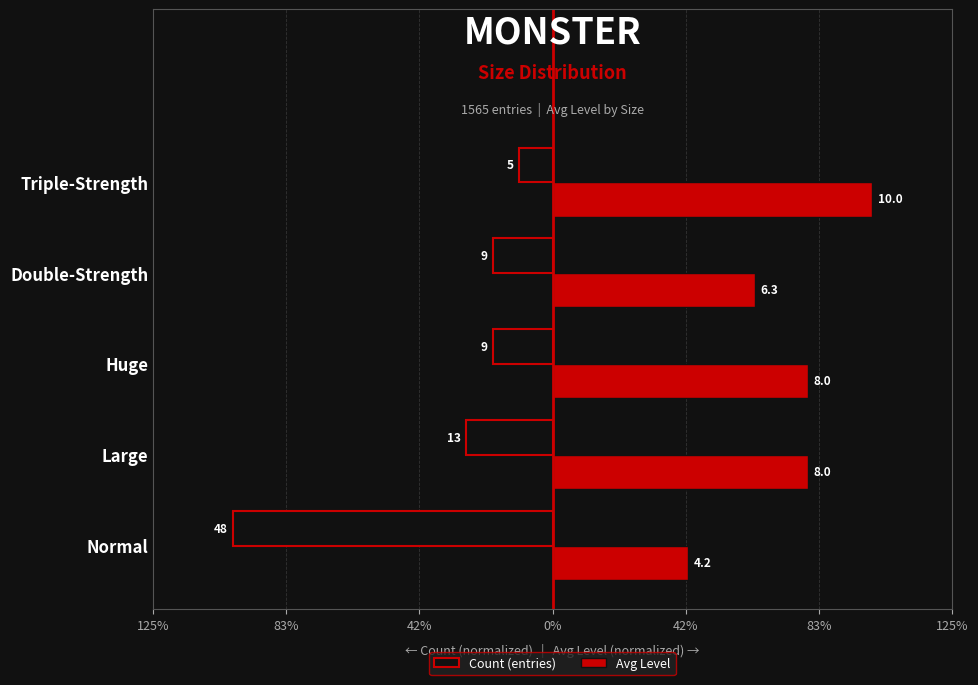

What are all the series names shown in the legend?

Count (entries), Avg Level